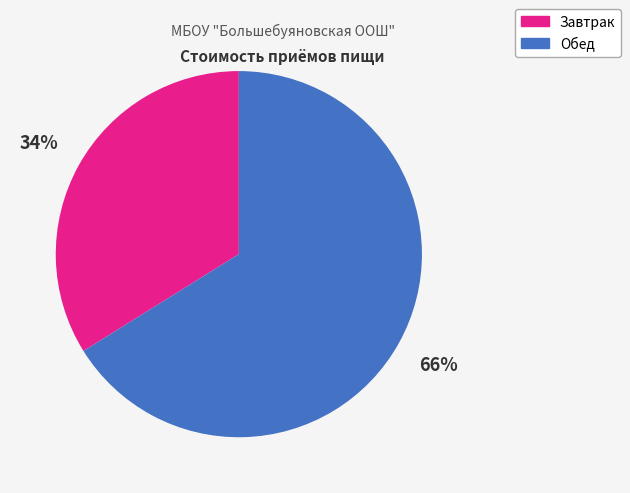

Is Обед the majority of the pie?

Yes